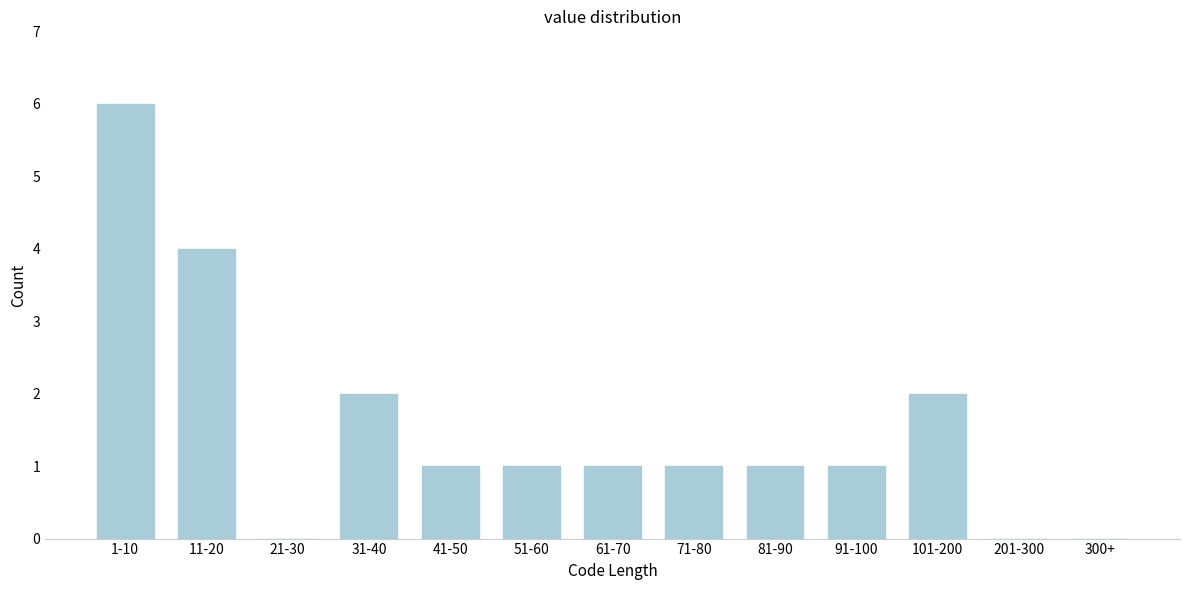

Reading left to right, list all the values displayed in this chart.

1-10=6	11-20=4	21-30=0	31-40=2	41-50=1	51-60=1	61-70=1	71-80=1	81-90=1	91-100=1	101-200=2	201-300=0	300+=0